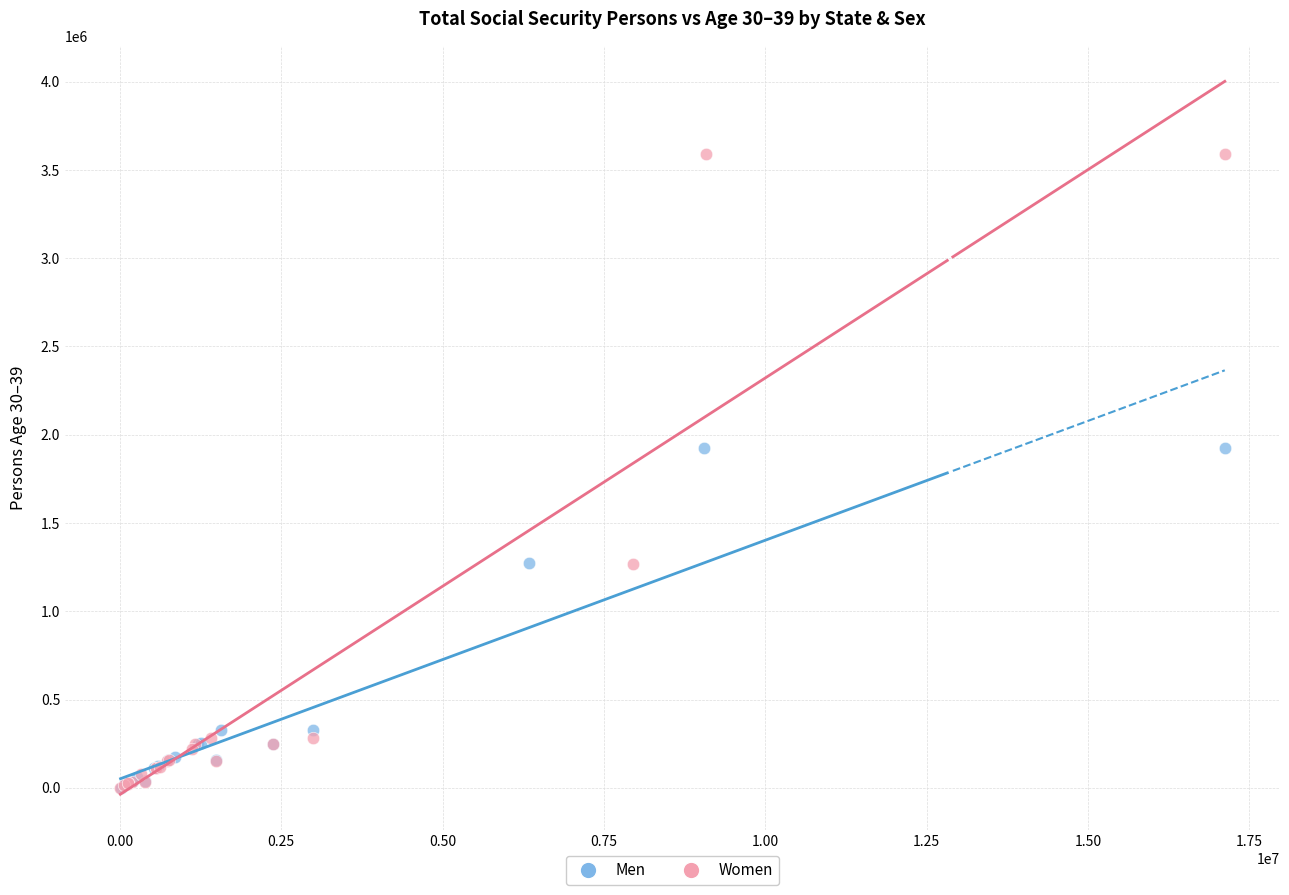

Which series has the largest Y range (max minus min)?

Women